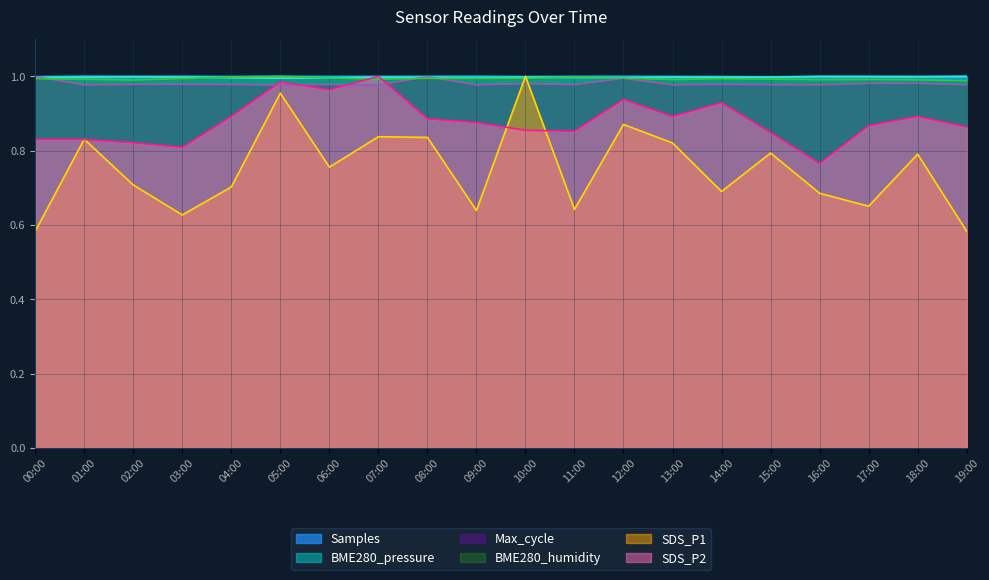

How many interior local valleys does the BME280_pressure series have?

5